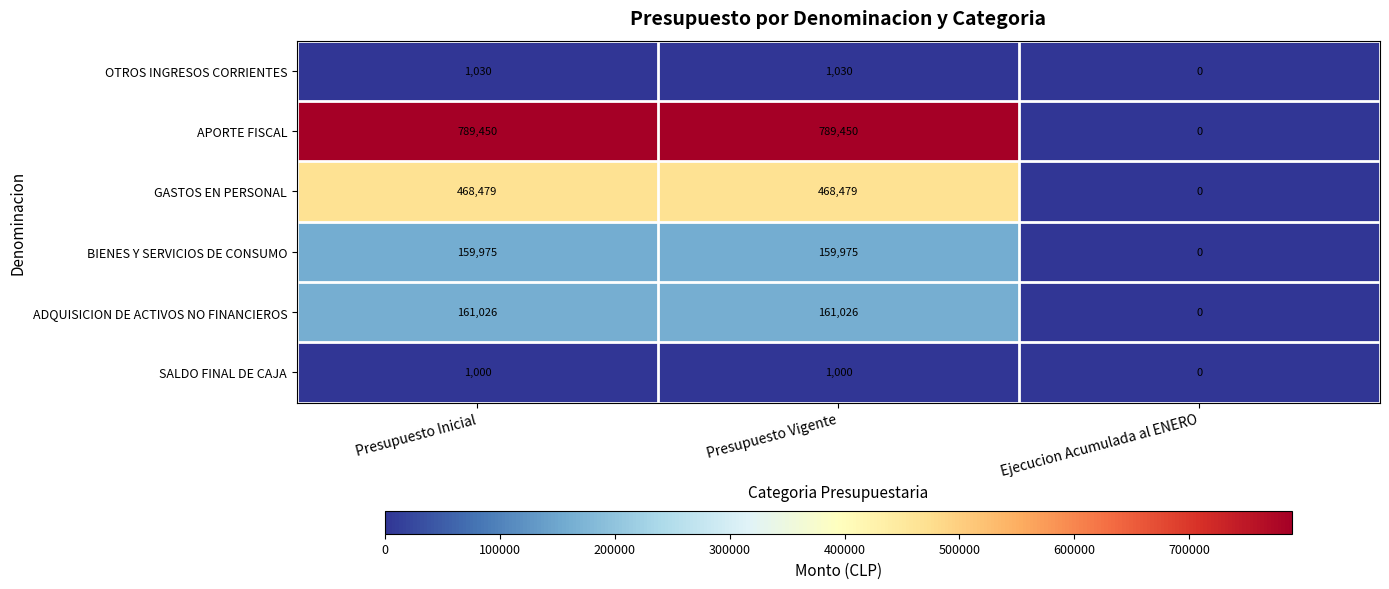

Reading right to left, what are all the values shown in this chart?

OTROS INGRESOS CORRIENTES: 0	1030	1030
APORTE FISCAL: 0	789450	789450
GASTOS EN PERSONAL: 0	468479	468479
BIENES Y SERVICIOS DE CONSUMO: 0	159975	159975
ADQUISICION DE ACTIVOS NO FINANCIEROS: 0	161026	161026
SALDO FINAL DE CAJA: 0	1000	1000